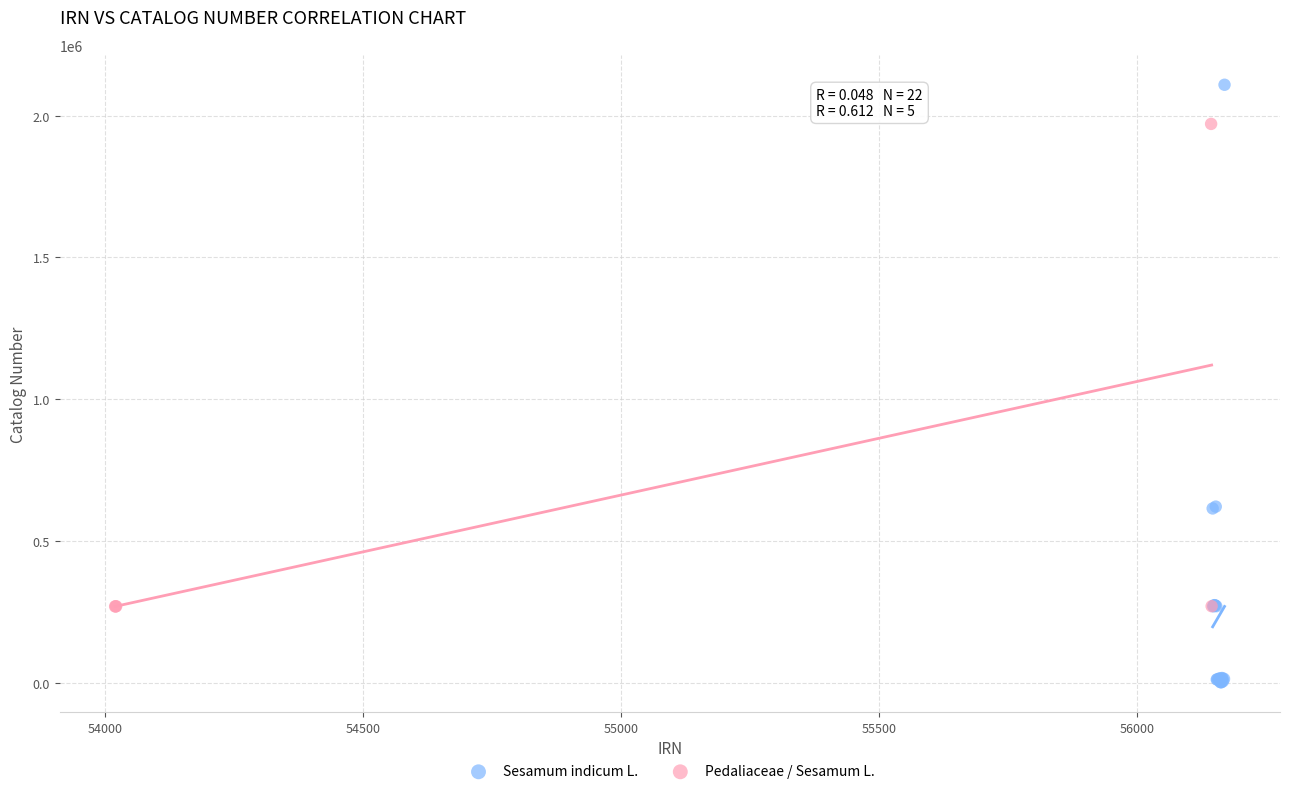

Which series has the widest spread of Y values?

Sesamum indicum L.